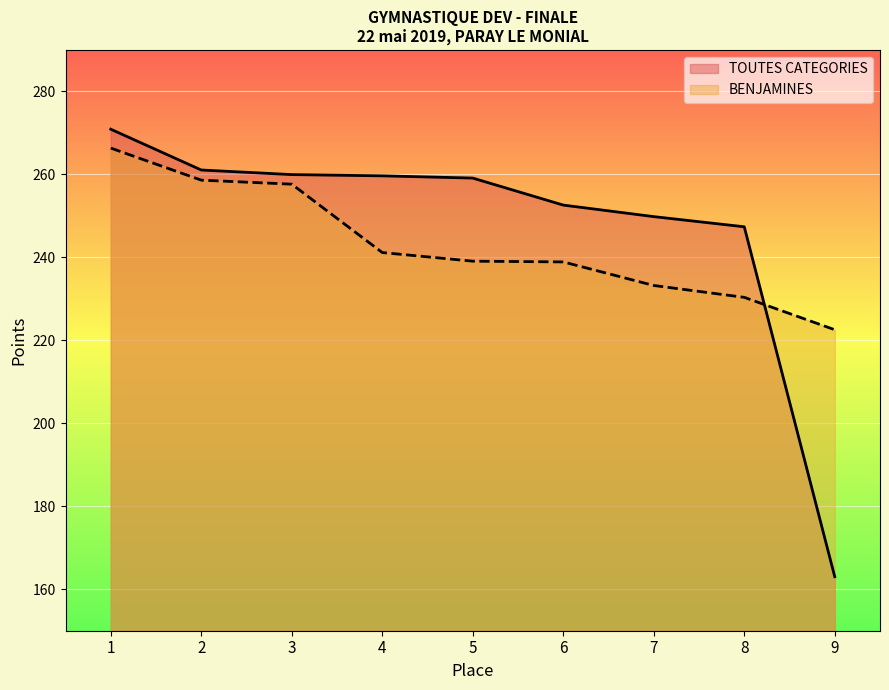

Which series has the largest total across all categories?

TOUTES CATEGORIES